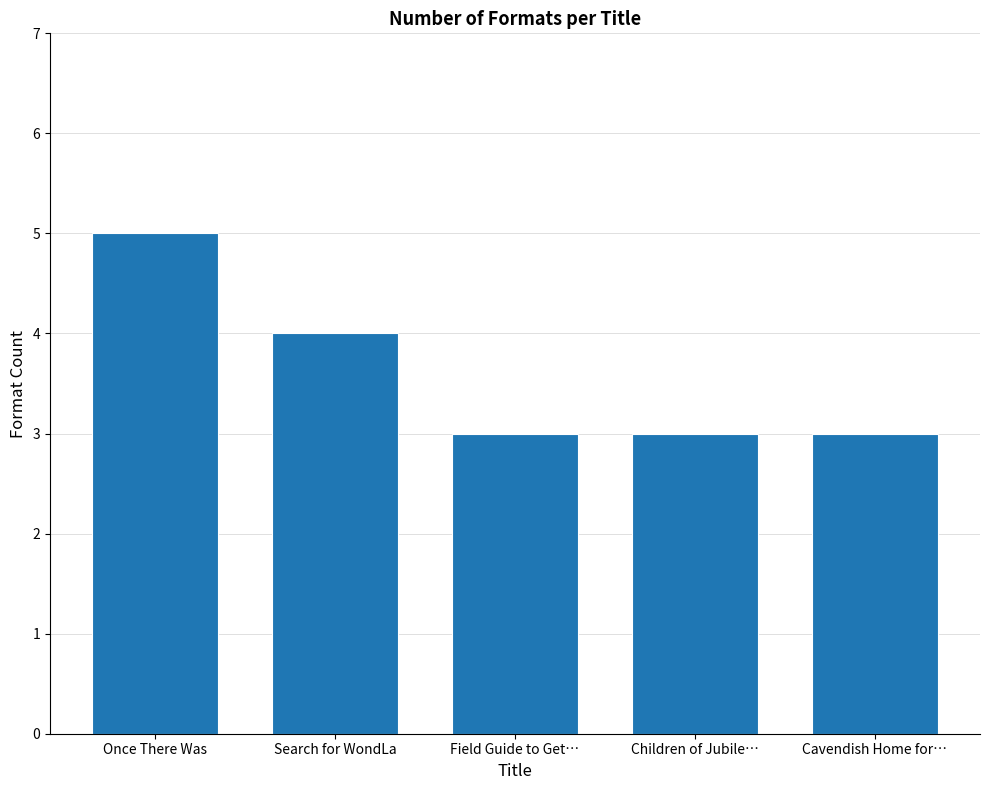

The value at Once There Was is 7. True or false?

False